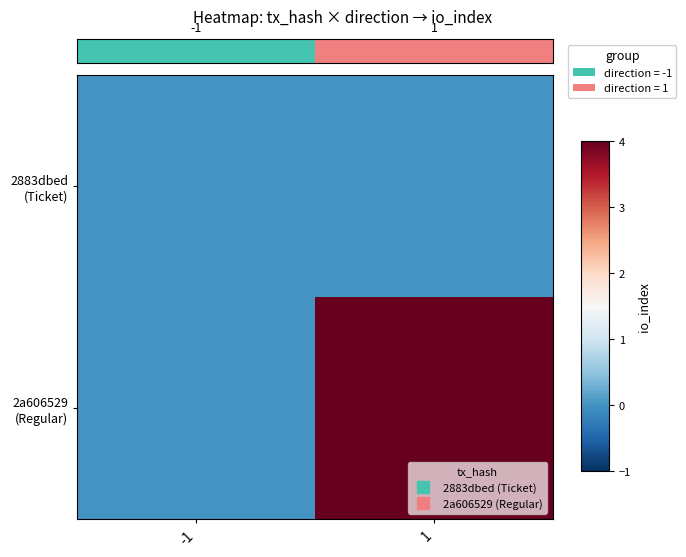

Which series has the largest total across all categories?

2a606529 (Regular)